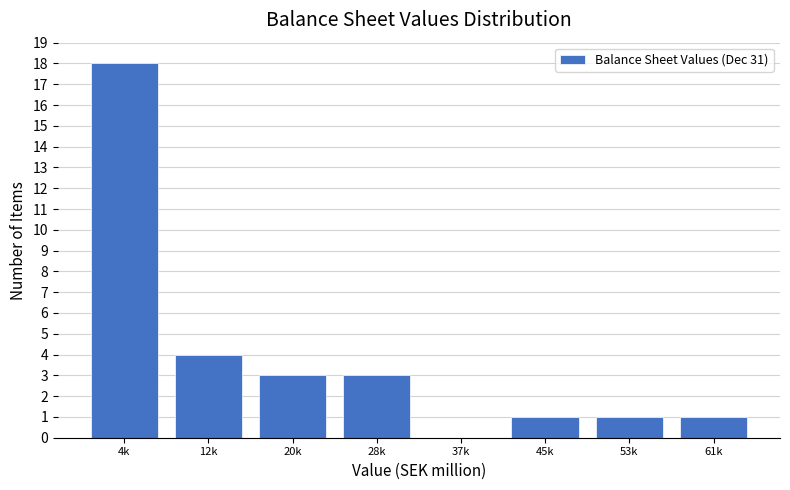

Reading left to right, transcribe all the data shown in this chart.

4k=18	12k=4	20k=3	28k=3	37k=0	45k=1	53k=1	61k=1